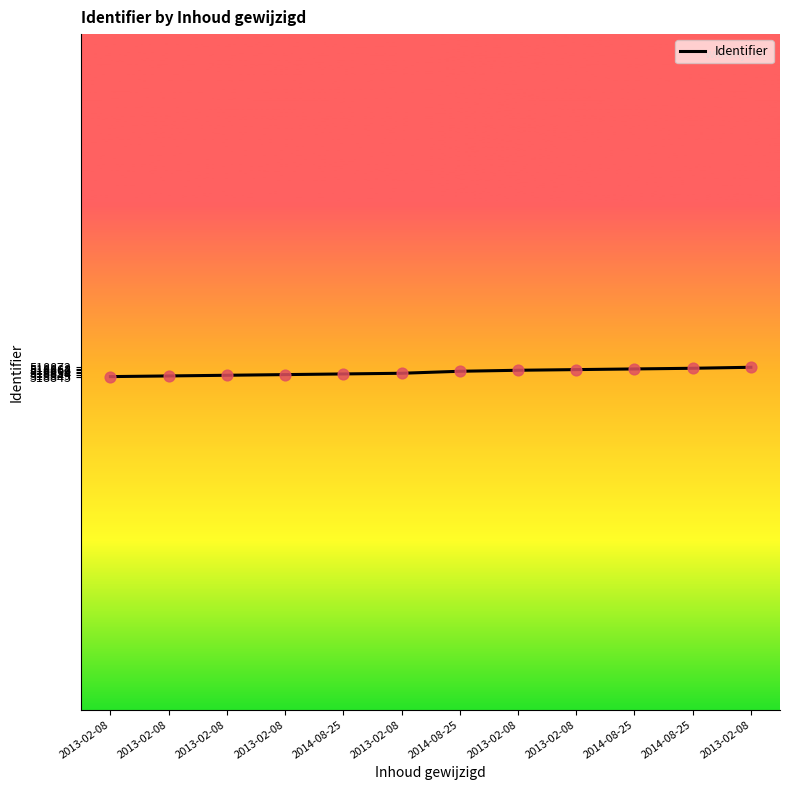

What is the change in value from 2013-02-08 to 2014-08-25?

+6